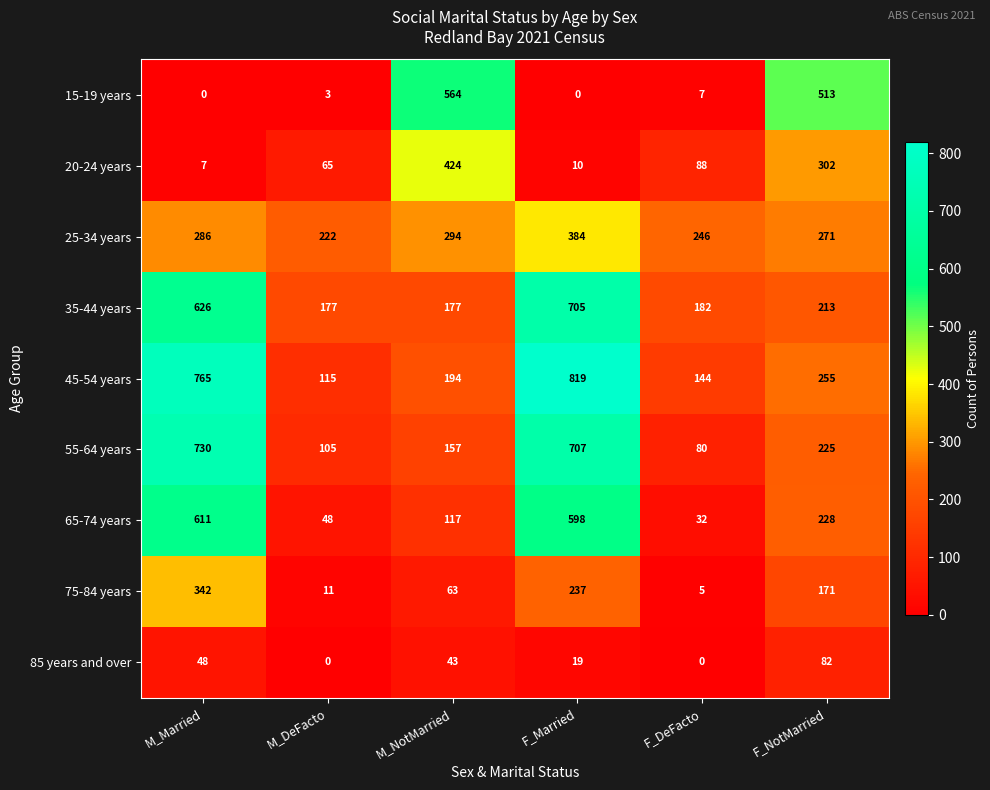

What is the difference between the highest and lowest values at F_Married?

819